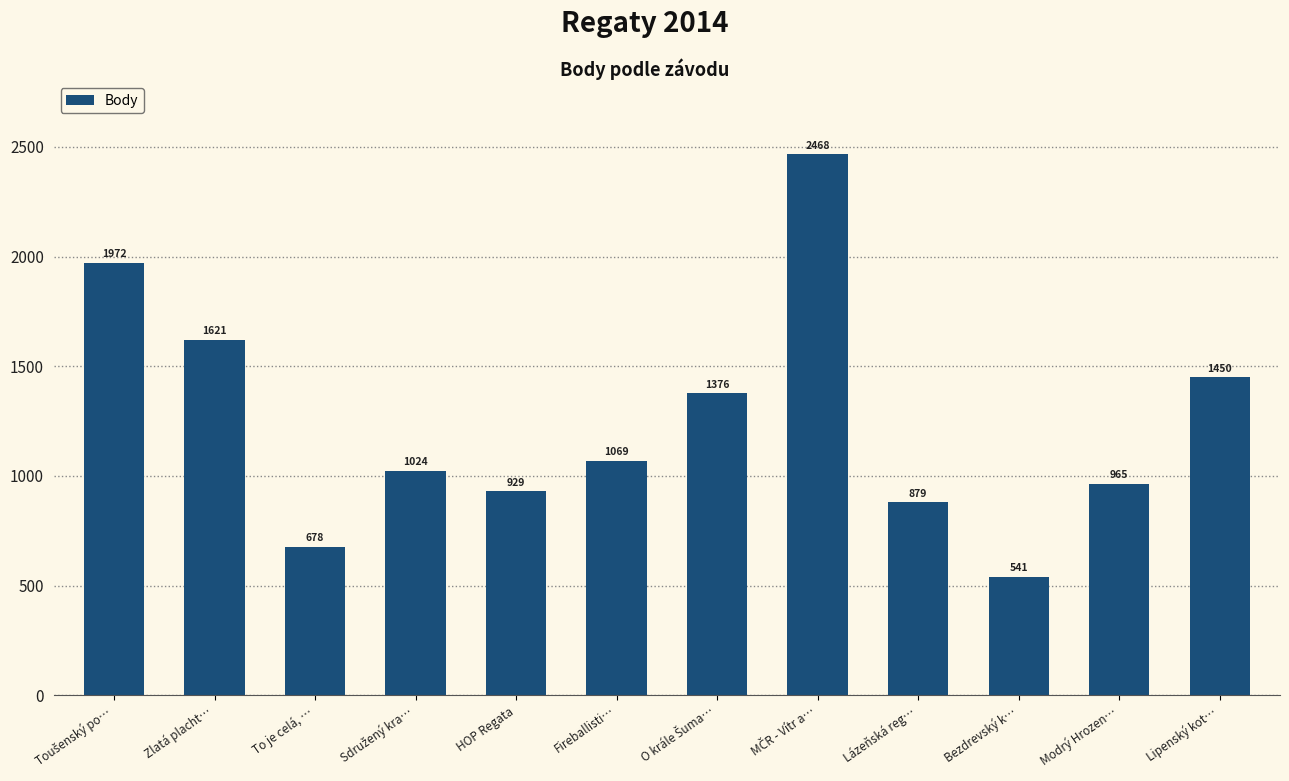

Which has a higher value, Fireballisti… or Lázeňská reg…?

Fireballisti…